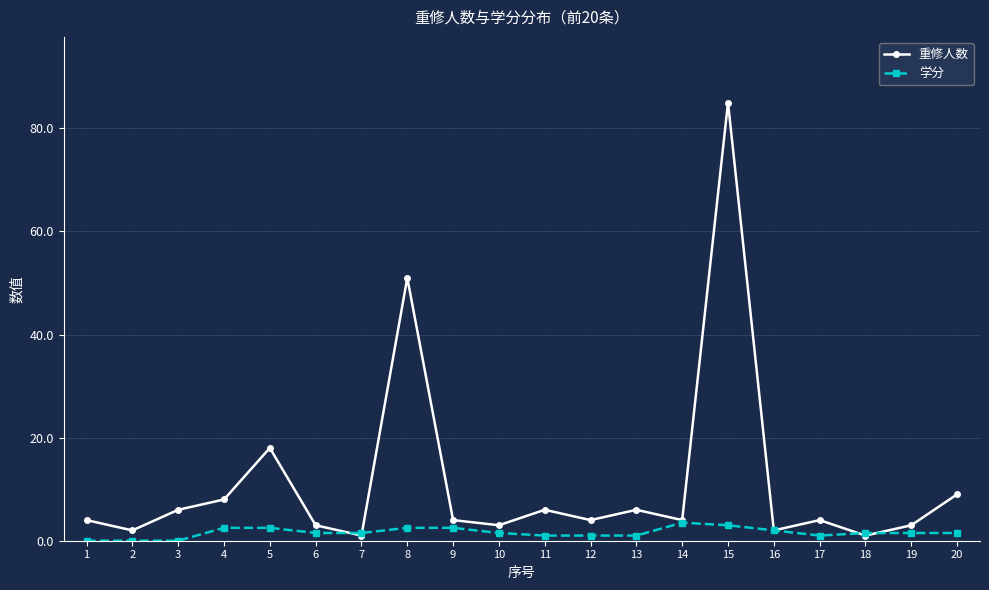

Which series changed the most between 15 and 20?

重修人数